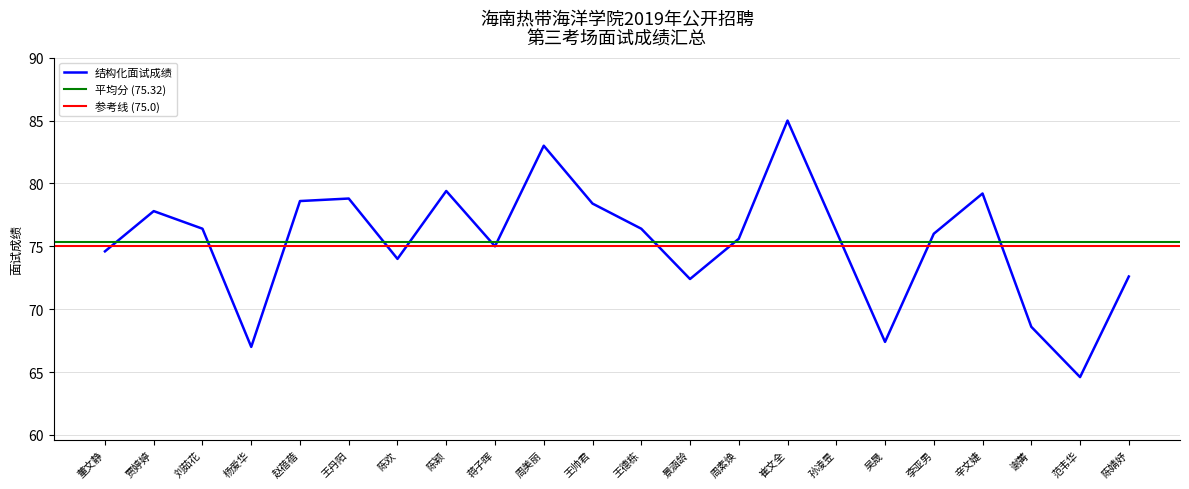

Reading left to right, what are all the values shown in this chart?

74.6	77.8	76.4	67.0	78.6	78.8	74.0	79.4	75.0	83.0	78.4	76.4	72.4	75.6	85.0	76.2	67.4	76.0	79.2	68.6	64.6	72.6